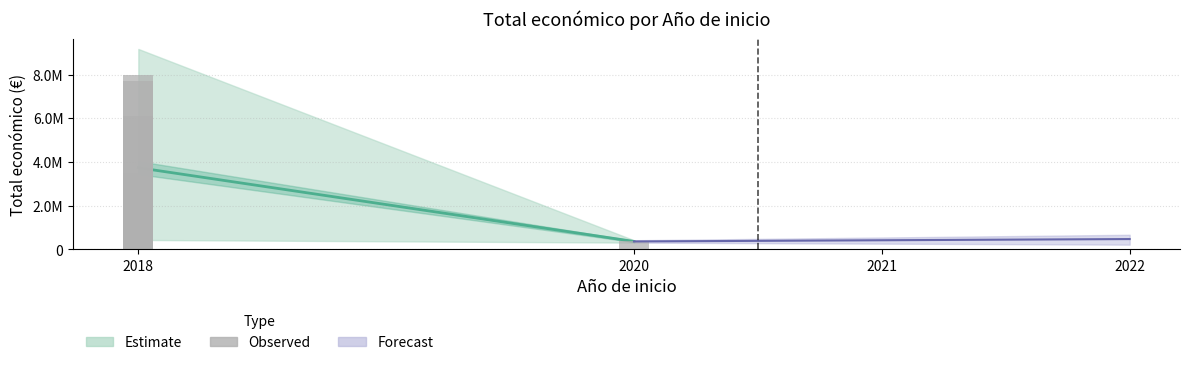

The value at 2018 is 172334. True or false?

False